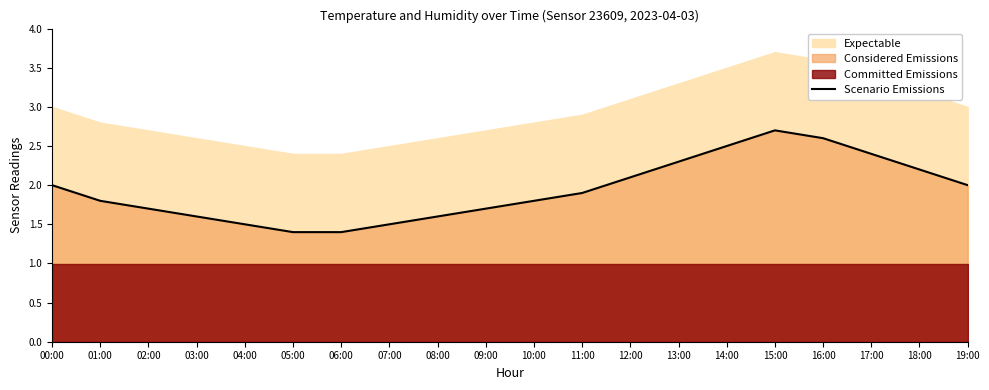

True or false: the data has more than 1 interior local peaks.

False